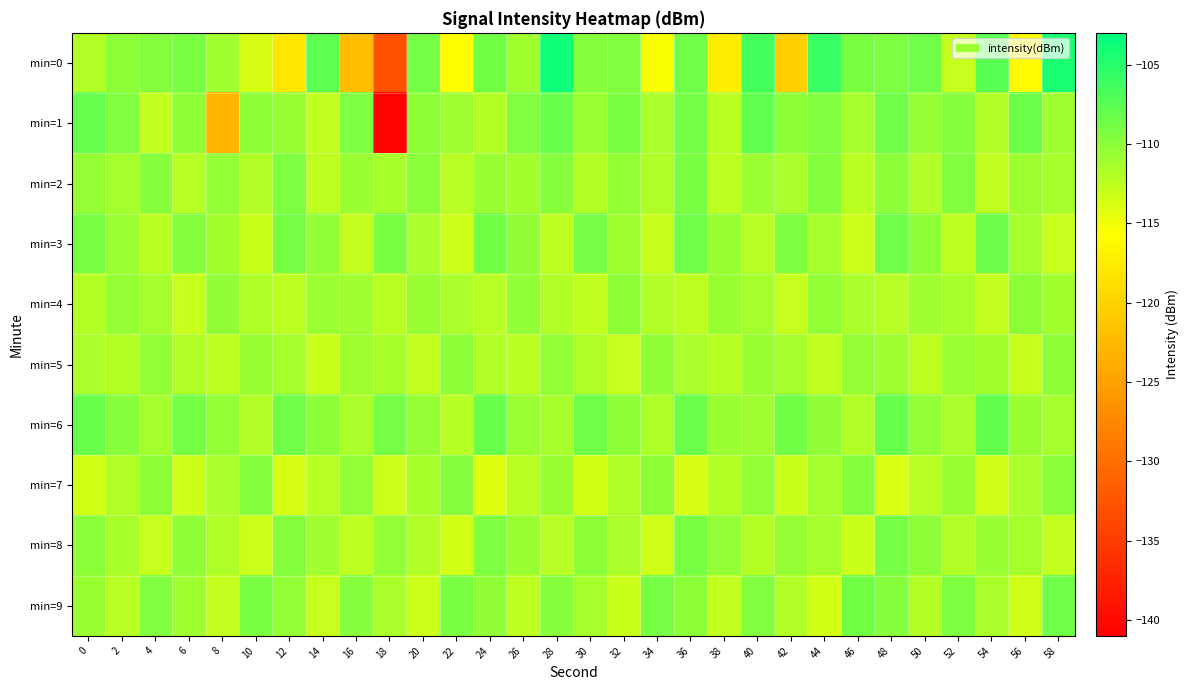

Reading left to right, extract all data points from this chart.

min=0: 0=-111.9	2=-110.0	4=-109.7	6=-109.1	8=-110.9	10=-113.7	12=-118.1	14=-107.7	16=-122.2	18=-132.9	20=-108.8	22=-115.8	24=-108.8	26=-110.9	28=-103.8	30=-109.7	32=-109.5	34=-115.4	36=-108.6	38=-117.4	40=-106.5	42=-120.4	44=-105.9	46=-109.1	48=-109.2	50=-108.5	52=-112.9	54=-107.5	56=-116.1	58=-104.4
min=1: 0=-108.1	2=-109.4	4=-112.6	6=-110.2	8=-122.8	10=-110.1	12=-110.6	14=-112.5	16=-109.3	18=-140.7	20=-110.0	22=-111.0	24=-112.0	26=-109.5	28=-108.3	30=-110.8	32=-109.2	34=-111.5	36=-108.9	38=-112.3	40=-107.8	42=-110.1	44=-109.4	46=-111.2	48=-108.6	50=-110.5	52=-109.7	54=-111.8	56=-108.4	58=-110.9
min=2: 0=-110.5	2=-111.2	4=-109.8	6=-112.1	8=-110.4	10=-111.8	12=-109.3	14=-112.5	16=-110.7	18=-111.4	20=-109.9	22=-112.2	24=-110.6	26=-111.1	28=-109.7	30=-112.0	32=-110.3	34=-111.7	36=-109.2	38=-112.4	40=-110.8	42=-111.5	44=-109.6	46=-112.3	48=-110.1	50=-111.9	52=-109.4	54=-112.6	56=-110.9	58=-111.3
min=3: 0=-109.2	2=-110.8	4=-112.3	6=-109.6	8=-111.1	10=-113.0	12=-108.9	14=-110.4	16=-112.7	18=-109.0	20=-111.5	22=-113.2	24=-108.7	26=-110.2	28=-112.5	30=-108.8	32=-111.0	34=-112.9	36=-108.6	38=-110.6	40=-112.1	42=-109.3	44=-111.3	46=-113.1	48=-108.5	50=-110.0	52=-112.4	54=-108.4	56=-111.2	58=-112.8
min=4: 0=-112.0	2=-110.5	4=-111.3	6=-112.8	8=-110.2	10=-111.7	12=-112.5	14=-110.8	16=-111.0	18=-112.3	20=-110.7	22=-111.5	24=-112.1	26=-110.3	28=-111.9	30=-112.6	32=-110.1	34=-111.8	36=-112.4	38=-110.6	40=-111.2	42=-112.9	44=-110.4	46=-111.6	48=-112.2	50=-110.9	52=-111.4	54=-112.7	56=-110.0	58=-111.1
min=5: 0=-111.5	2=-112.0	4=-110.3	6=-111.8	8=-112.5	10=-110.6	12=-111.2	14=-113.0	16=-110.9	18=-111.4	20=-112.7	22=-110.1	24=-111.9	26=-112.3	28=-110.4	30=-111.7	32=-112.8	34=-110.2	36=-111.6	38=-112.1	40=-110.7	42=-111.3	44=-112.6	46=-110.5	48=-111.0	50=-112.4	52=-110.8	54=-111.1	56=-112.9	58=-110.0
min=6: 0=-108.3	2=-109.7	4=-111.2	6=-108.8	8=-110.3	10=-111.9	12=-108.5	14=-110.0	16=-111.6	18=-108.9	20=-110.5	22=-112.1	24=-108.2	26=-110.8	28=-111.4	30=-108.6	32=-110.1	34=-111.7	36=-108.4	38=-110.6	40=-111.0	42=-108.7	44=-110.2	46=-111.8	48=-108.1	50=-110.4	52=-111.5	54=-108.0	56=-110.7	58=-111.3
min=7: 0=-113.5	2=-111.8	4=-110.1	6=-113.2	8=-111.5	10=-109.8	12=-113.8	14=-112.1	16=-110.4	18=-113.1	20=-111.4	22=-109.7	24=-114.0	26=-112.3	28=-110.7	30=-113.4	32=-111.7	34=-110.0	36=-113.7	38=-112.0	40=-110.3	42=-113.0	44=-111.3	46=-109.6	48=-113.9	50=-112.2	52=-110.6	54=-113.3	56=-111.6	58=-109.9
min=8: 0=-109.9	2=-111.4	4=-112.8	6=-110.2	8=-111.7	10=-113.1	12=-109.6	14=-111.0	16=-112.5	18=-110.3	20=-111.8	22=-113.4	24=-109.3	26=-110.7	28=-112.2	30=-110.0	32=-111.5	34=-113.3	36=-109.0	38=-110.4	40=-112.0	42=-110.5	44=-111.2	46=-113.0	48=-108.8	50=-110.1	52=-111.9	54=-110.6	56=-111.3	58=-112.7
min=9: 0=-110.7	2=-112.2	4=-109.5	6=-111.0	8=-112.7	10=-109.2	12=-110.4	14=-112.9	16=-109.8	18=-111.5	20=-113.2	22=-109.1	24=-110.2	26=-112.4	28=-109.7	30=-111.3	32=-113.0	34=-108.9	36=-110.0	38=-112.6	40=-109.4	42=-111.8	44=-113.5	46=-108.7	48=-109.7	50=-112.0	52=-109.3	54=-111.6	56=-113.3	58=-108.6